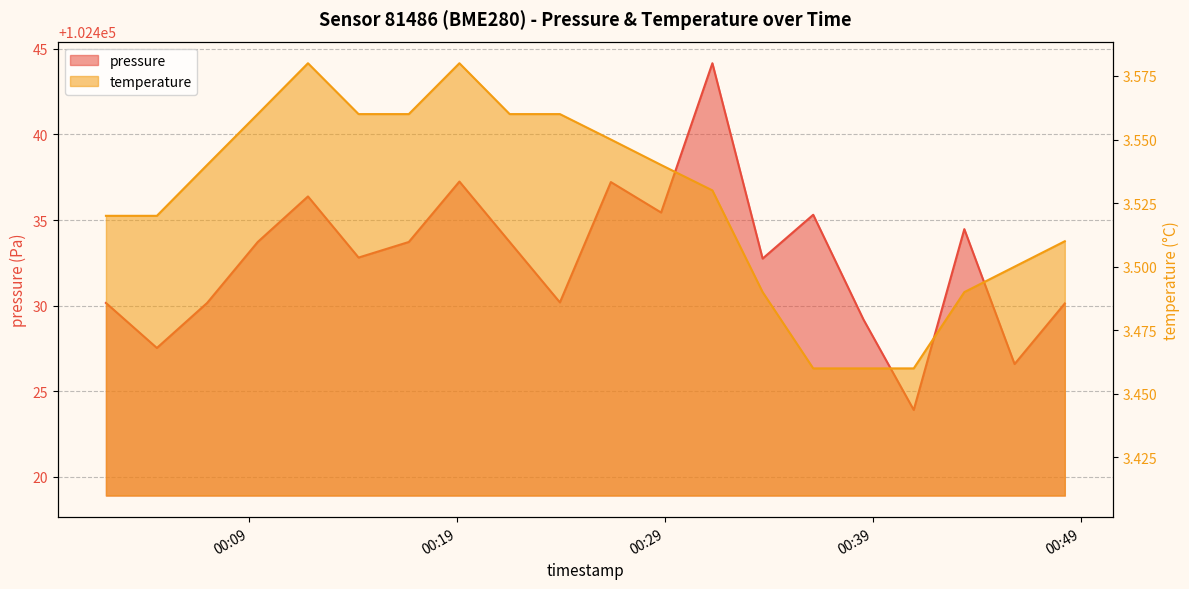

The temperature series shows 3.5 at 2023-11-18T00:04:33. True or false?

True